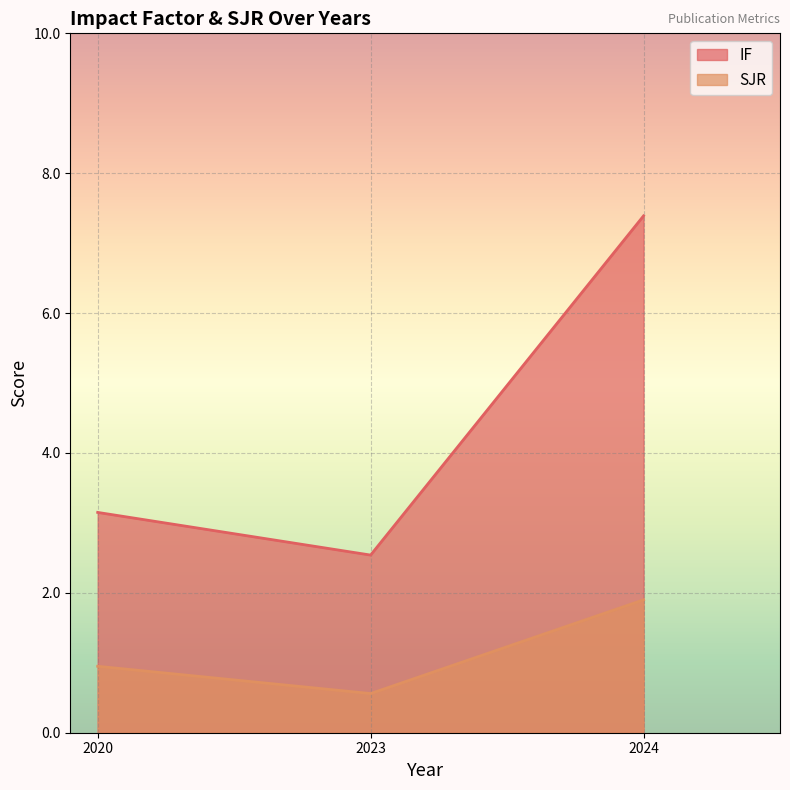

What is the difference between the maximum and minimum values in the SJR series?

1.3